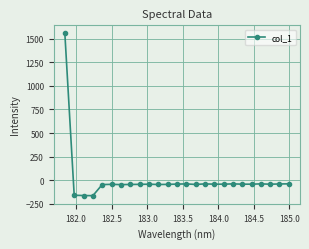

True or false: there are more than 1 points higher than both neighbors.

True